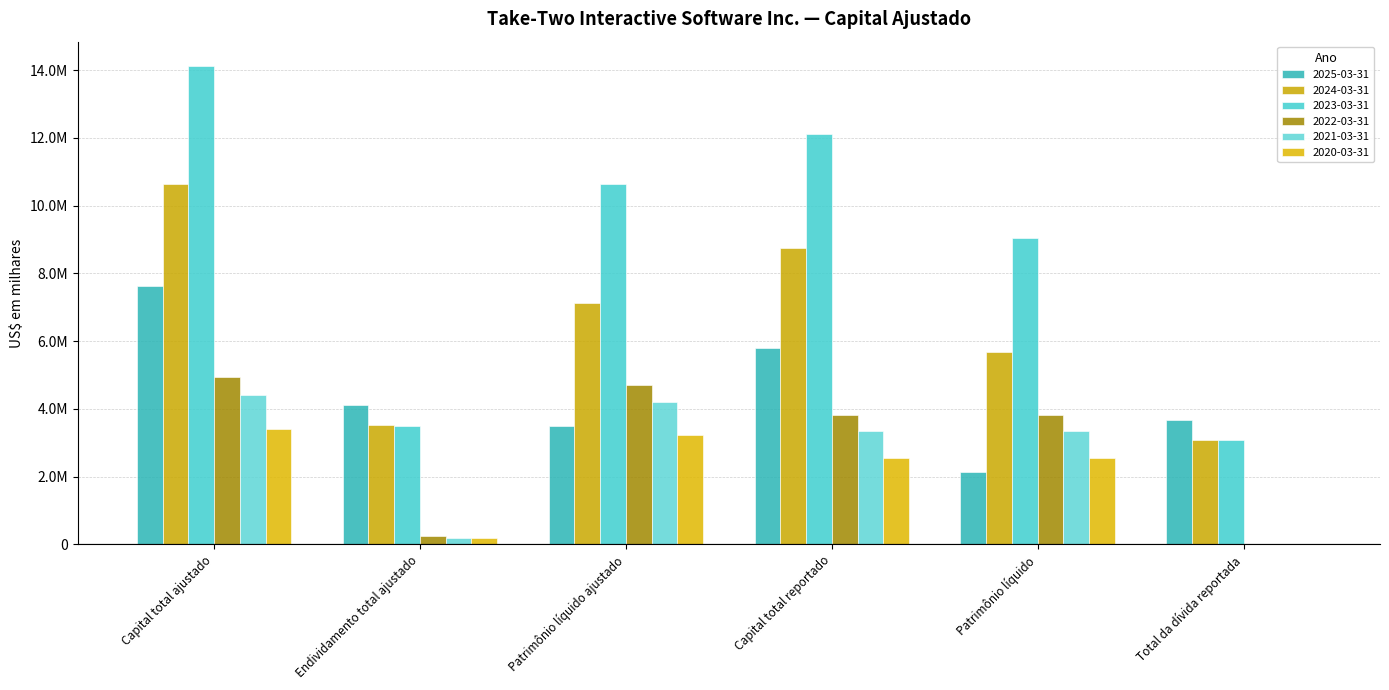

Does the chart contain stacked bars?

No